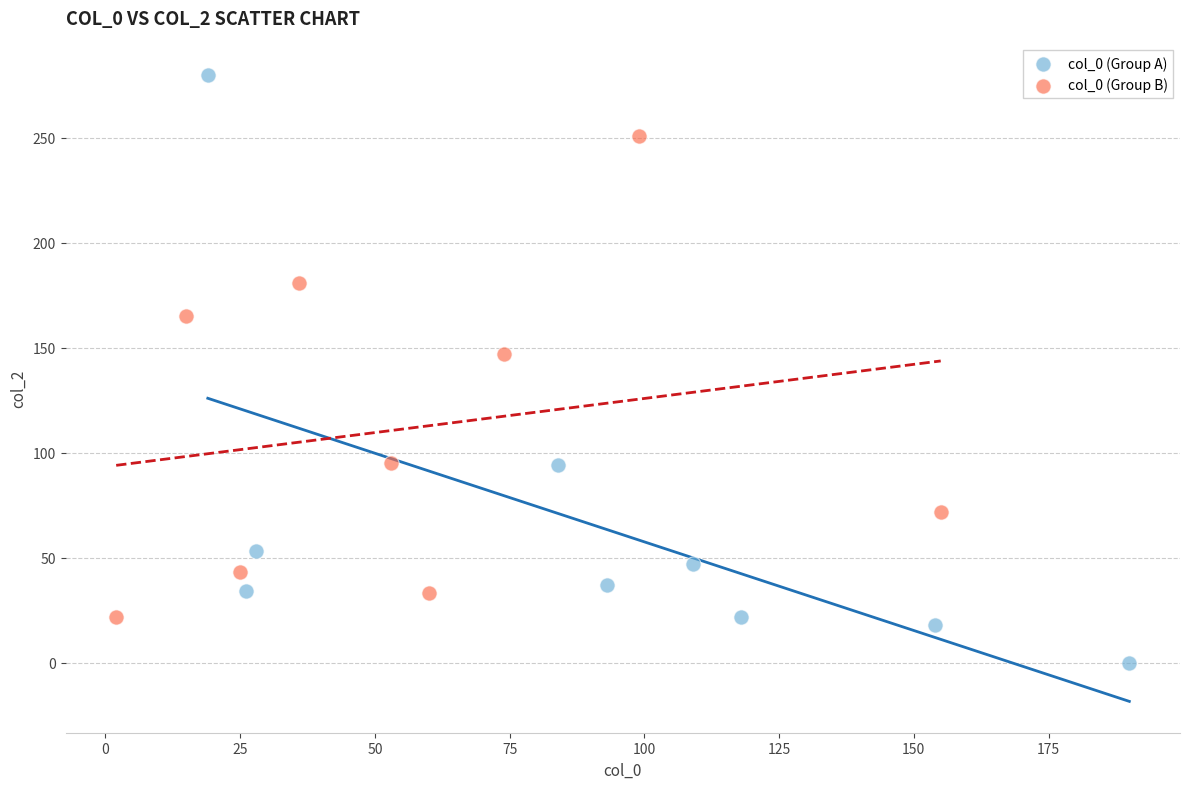

Which series reaches the maximum Y coordinate?

col_0 (Group A)